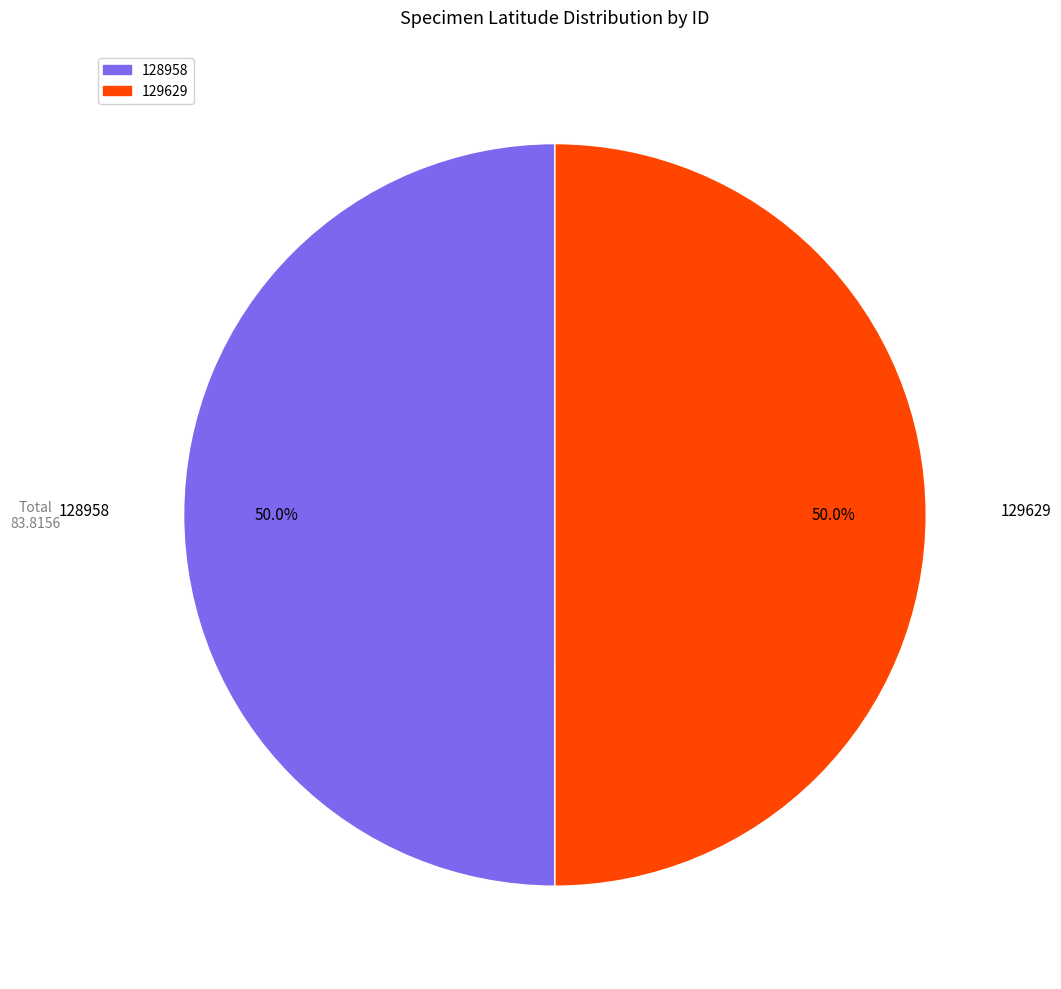

How many segments does this pie chart have?

2